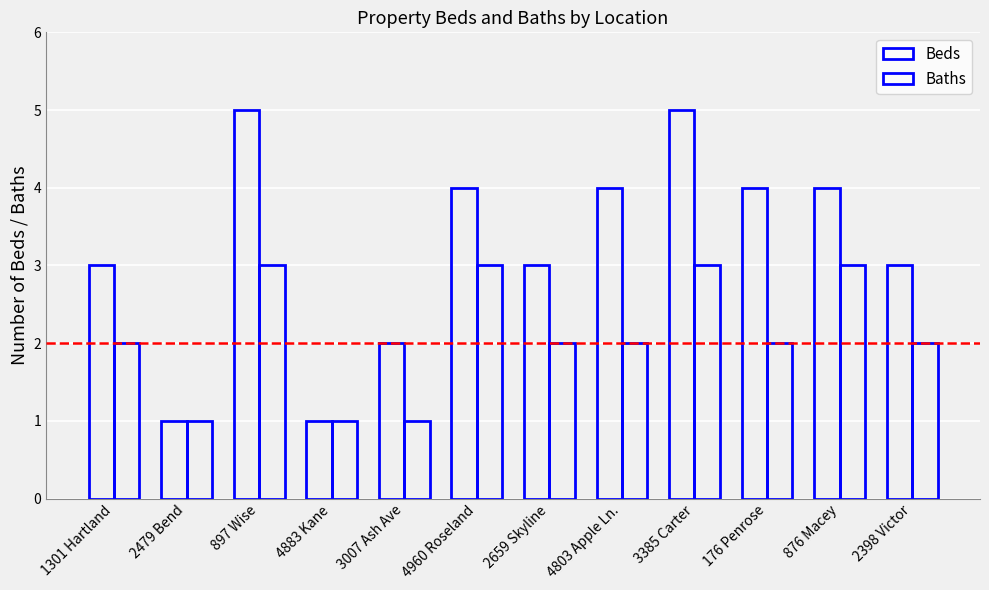

At which label does Baths reach its minimum?

2479 Bend